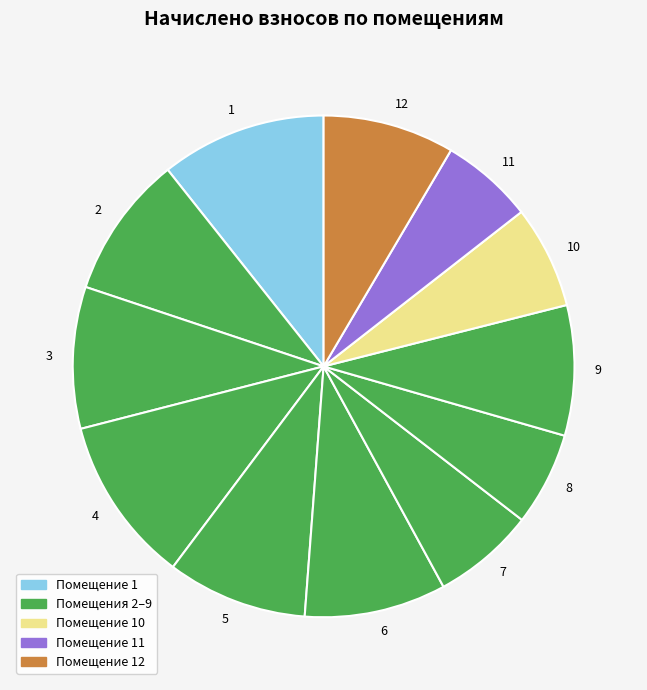

Does 9 account for over 50% of the chart?

No